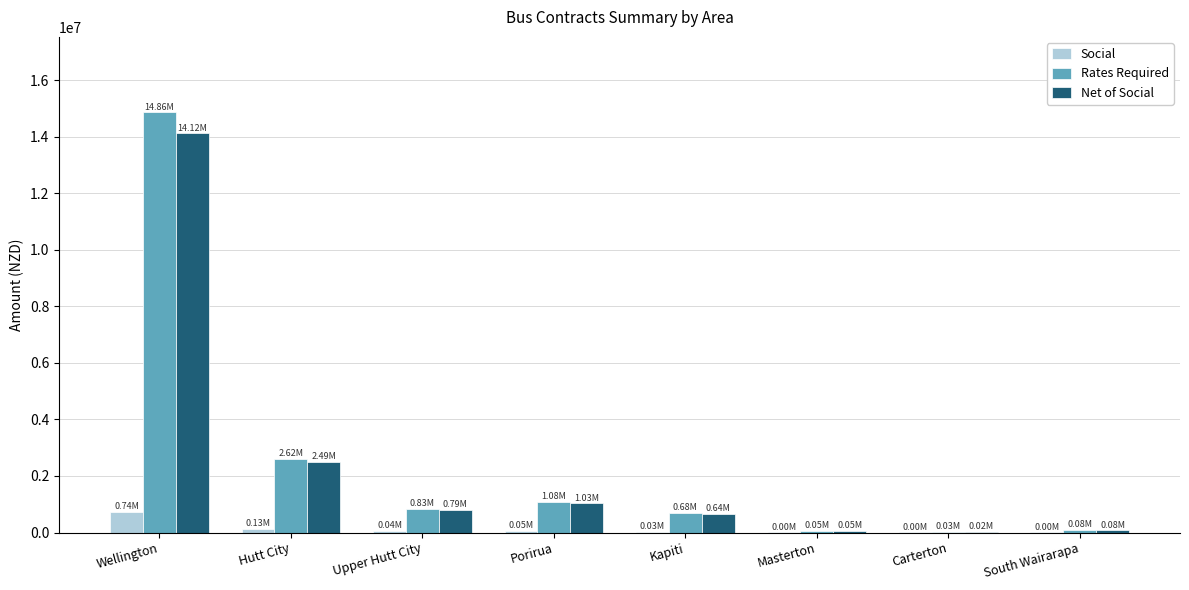

What is the average value of the Net of Social series?

2403056.3